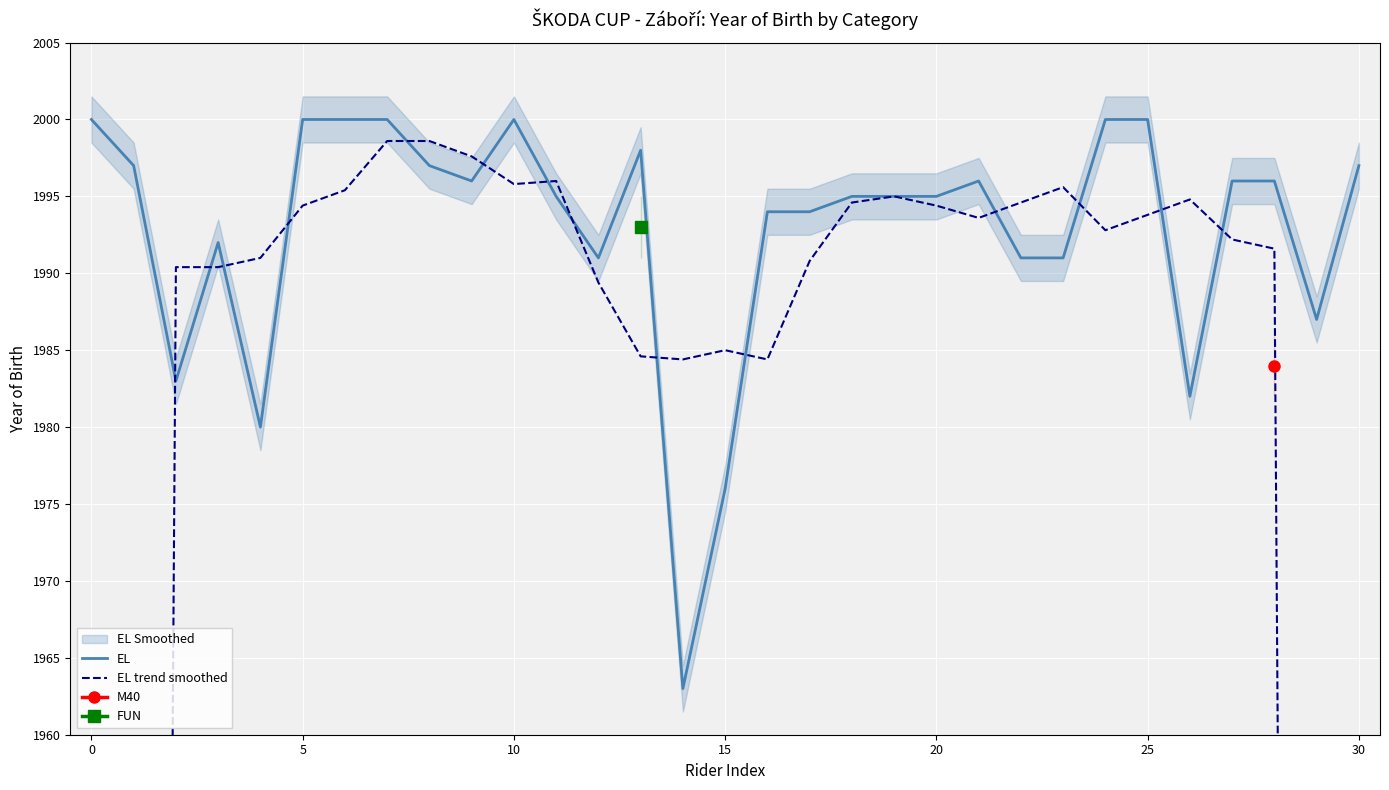

At 22, list the series in order from largest to smallest.

EL trend smoothed, EL